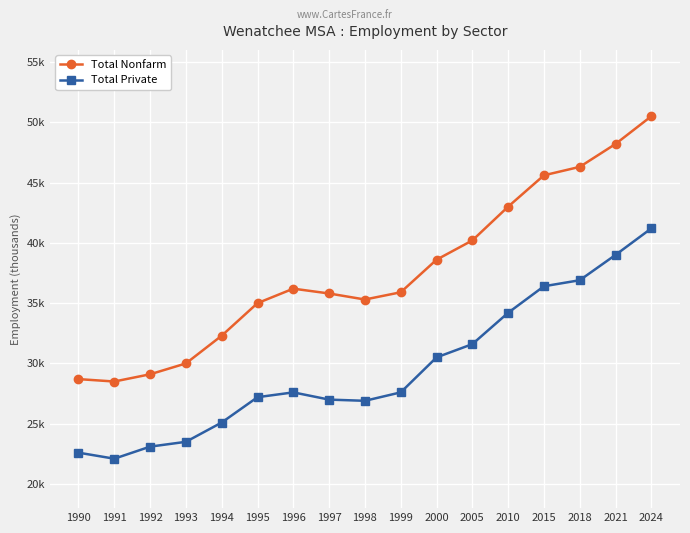

Which series changed the most between 1999 and 2018?

Total Nonfarm